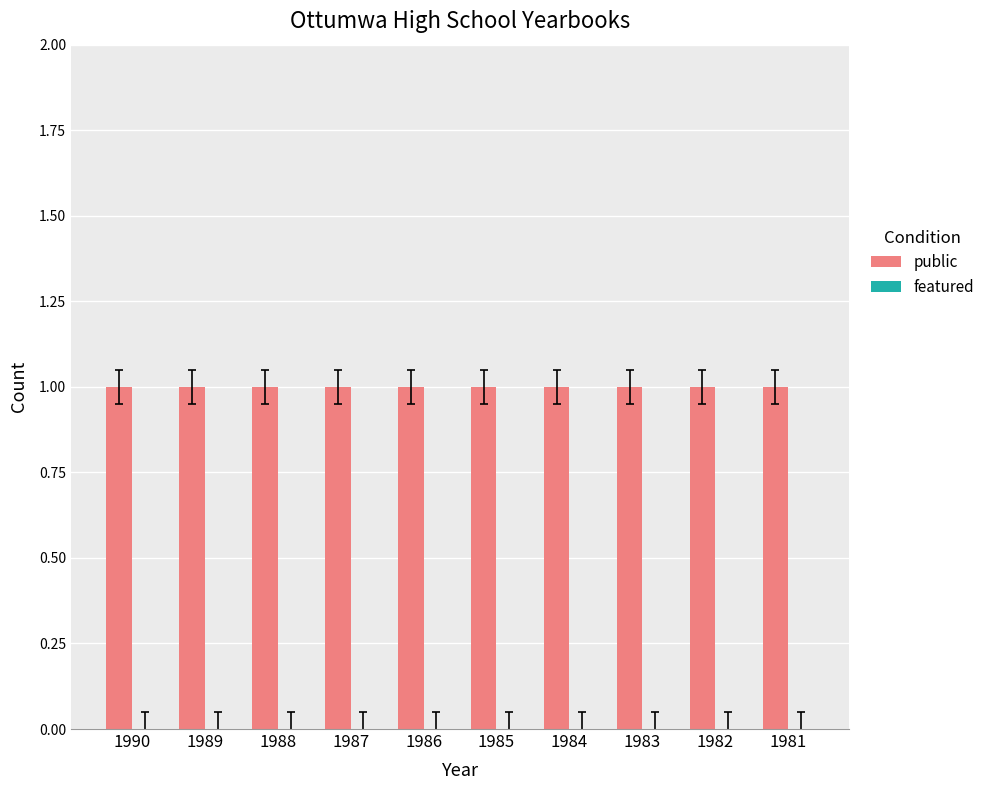

Is it true that featured equals 0 at 1990?

True